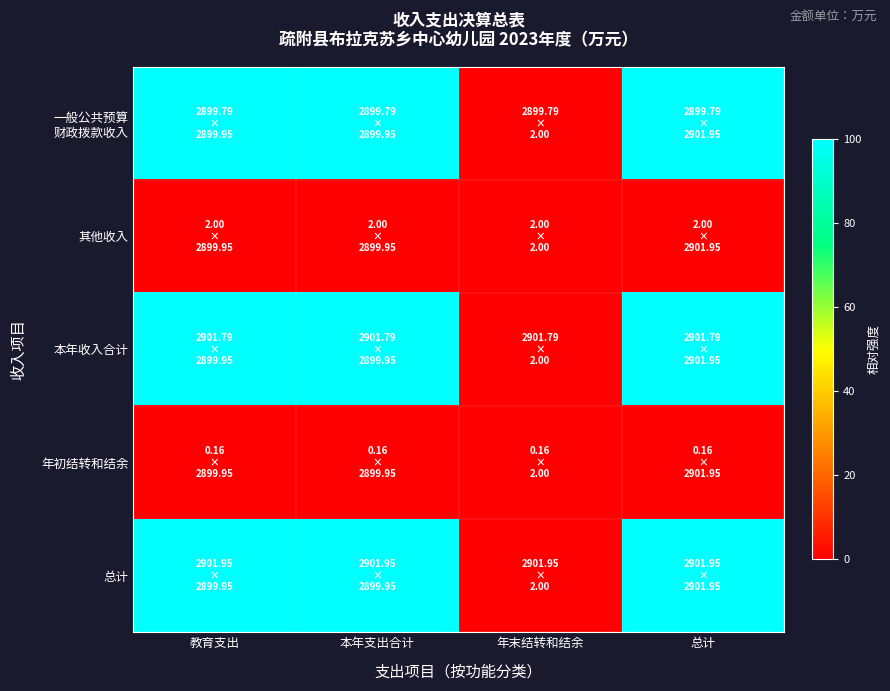

At how many categories does at least one series exceed 64?

3